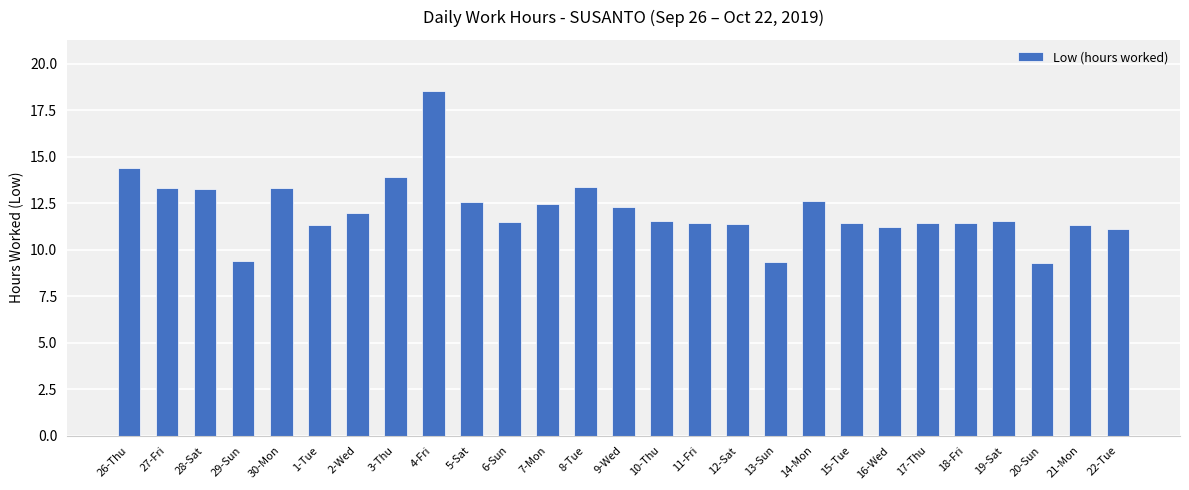

What is the difference between the maximum and second lowest values?

9.2